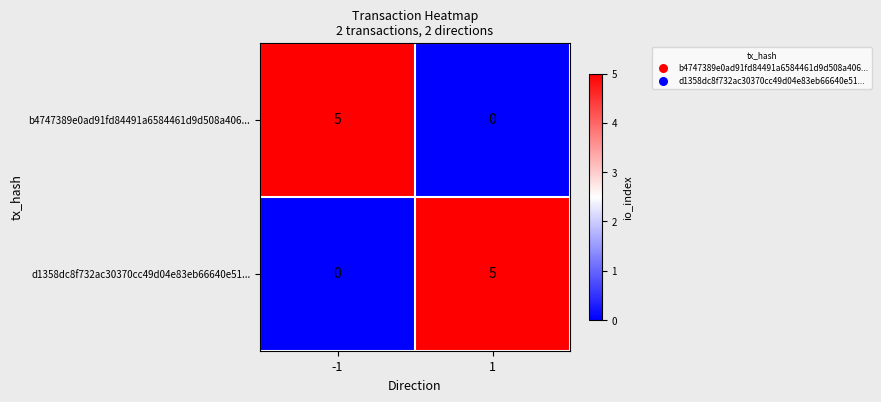

How many series are shown in this chart?

2